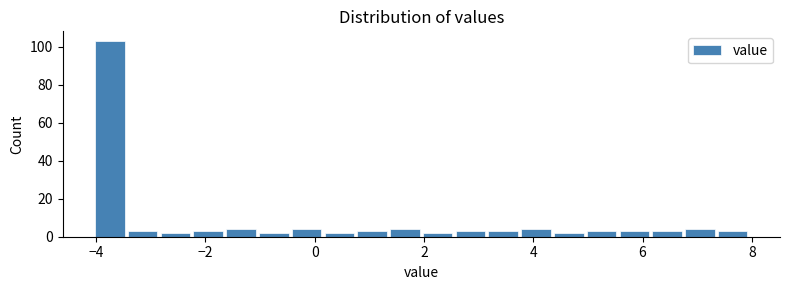

Around what value on the x-axis is the tallest bar? Give the approximate position of its centre, as read against the axis.

-3.8